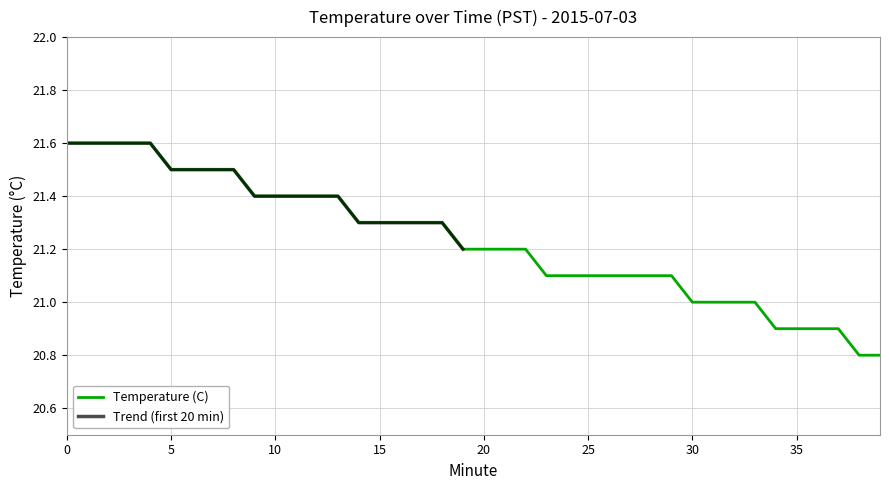

List the labels in order of value, smallest first.

38, 39, 34, 35, 36, 37, 30, 31, 32, 33, 23, 24, 25, 26, 27, 28, 29, 19, 20, 21, 22, 14, 15, 16, 17, 18, 9, 10, 11, 12, 13, 5, 6, 7, 8, 0, 1, 2, 3, 4